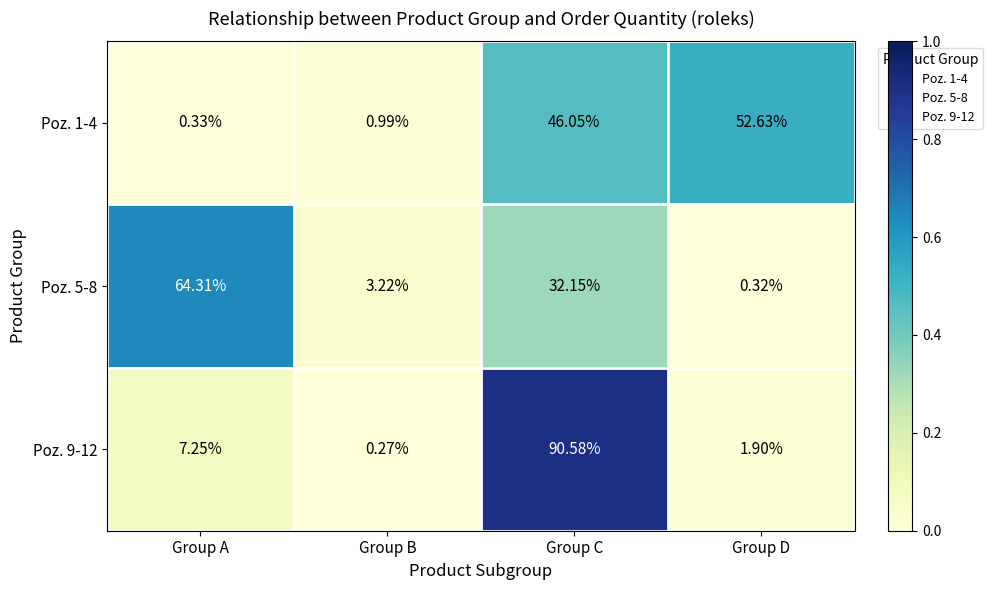

Which series has the largest range (max minus min)?

Poz. 9-12